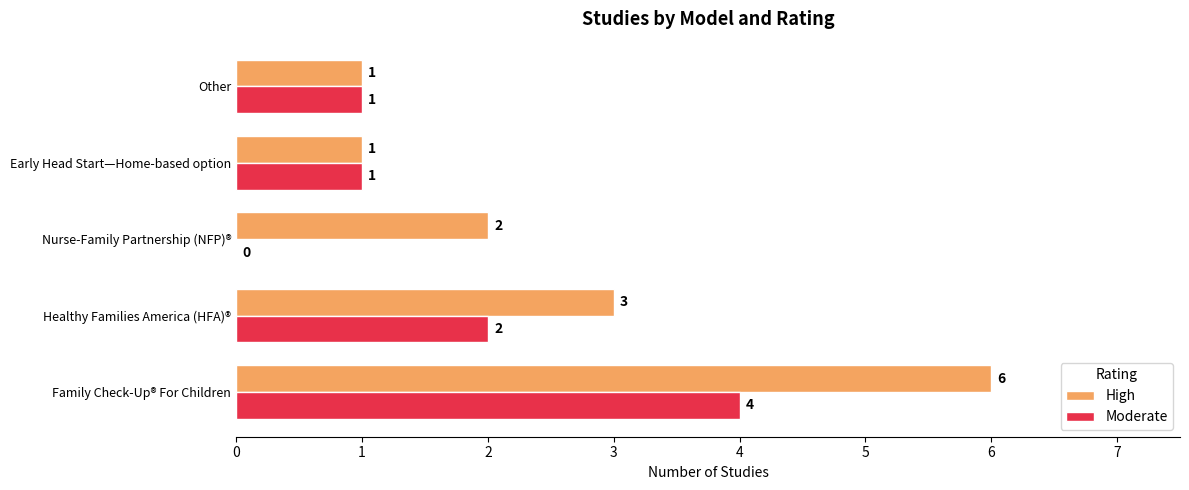

Which series has the largest range (max minus min)?

High